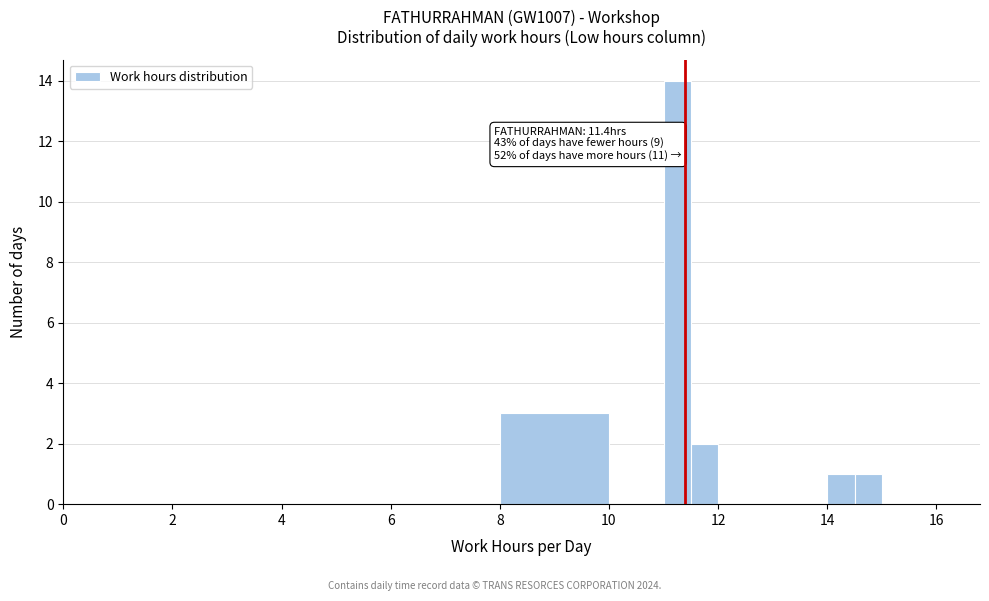

Around what value on the x-axis is the tallest bar? Give the approximate position of its centre, as read against the axis.

11.2